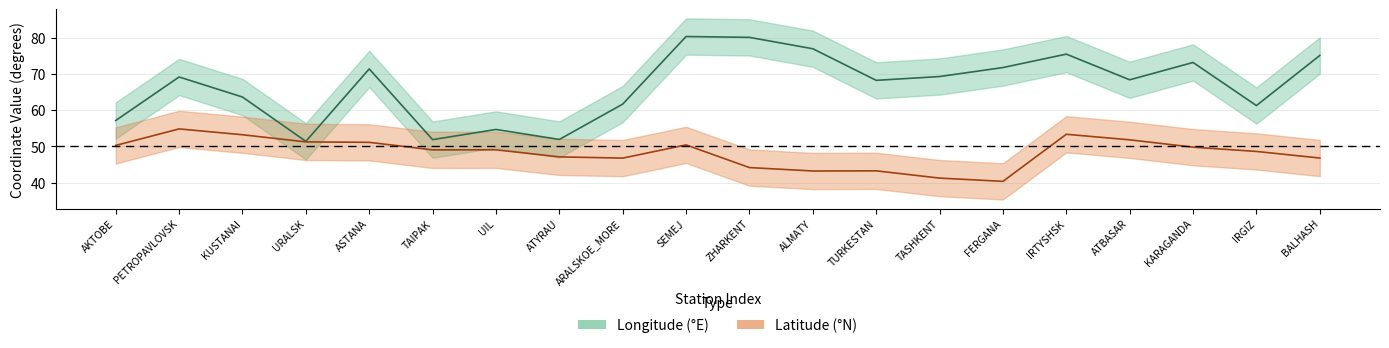

Is the value of longitude at ALMATY greater than the value of latitude at ATYRAU?

Yes